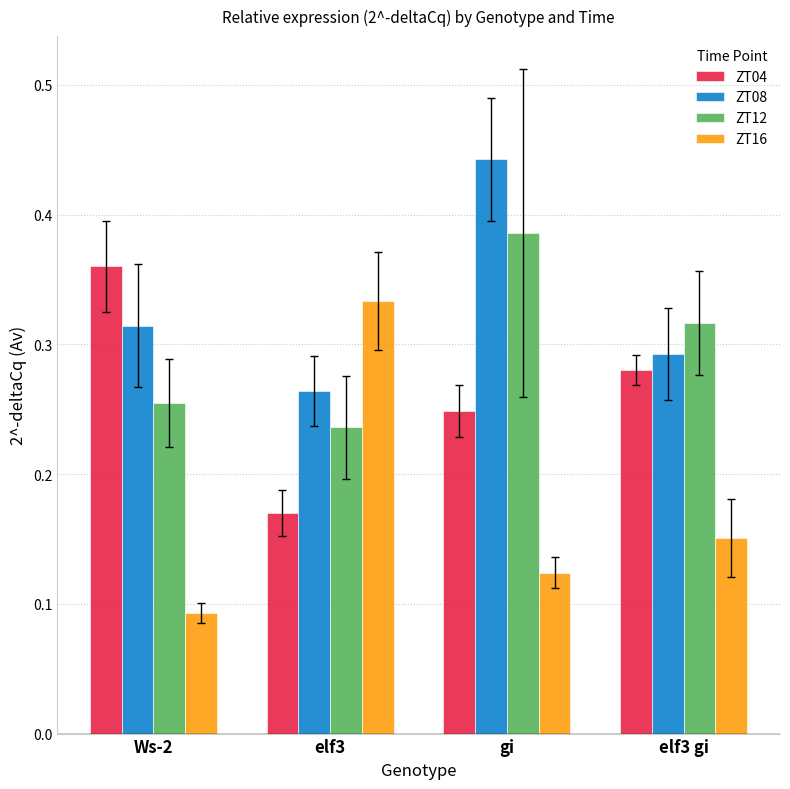

Where is ZT04 nearest to the value 0?

elf3